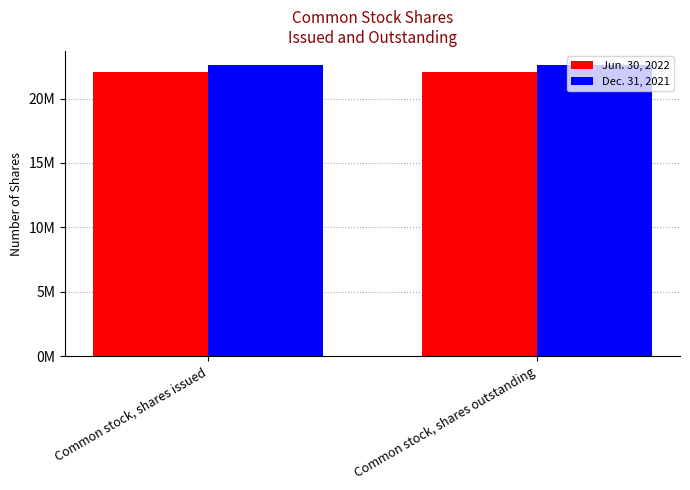

At which label is Dec. 31, 2021 closest to 22564982?

Common stock, shares issued